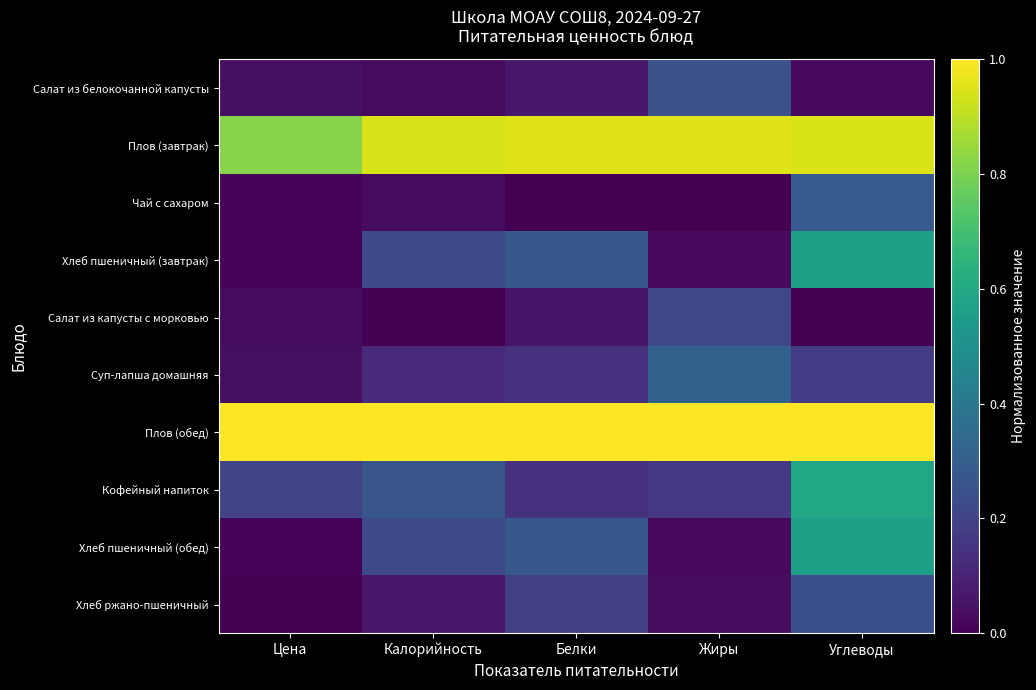

At Белки, list the series in order from largest to smallest.

Плов (обед), Плов (завтрак), Хлеб пшеничный (завтрак), Хлеб пшеничный (обед), Хлеб ржано-пшеничный, Суп-лапша домашняя, Кофейный напиток, Салат из белокочанной капусты, Салат из капусты с морковью, Чай с сахаром